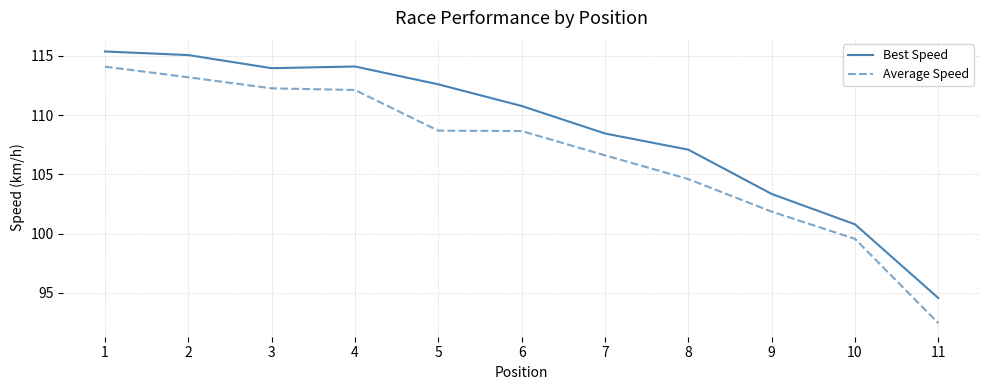

Is it true that Best Speed equals 114.0 at 3?

True